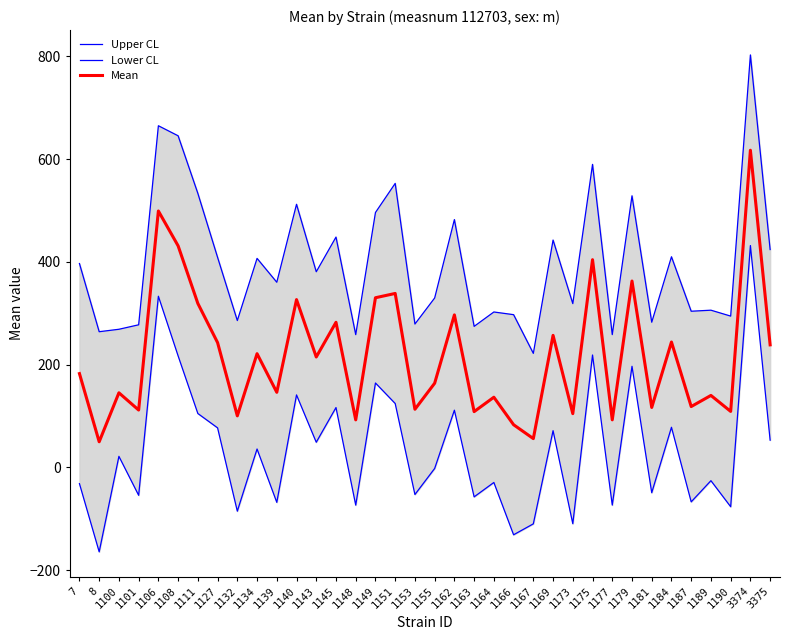

At which category does Mean reach its first local peak?

1100